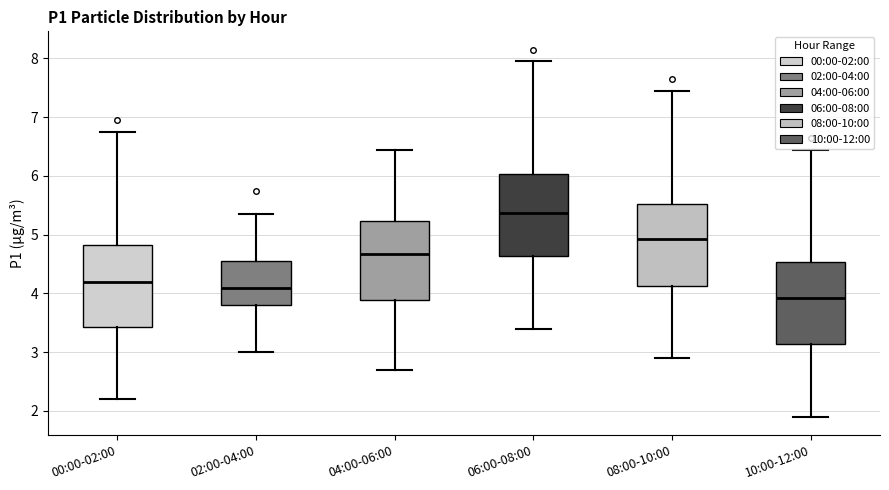

Reading left to right, transcribe this box plot: for each box, give where its median line is, the range the box spans, and where its two whiskers end, as read against the y-axis. The values are not printed on the chart, so give them approximately, as read against the axis.

00:00-02:00: median 4.2, box 3.4 to 4.8, whiskers 2.2 to 6.8
02:00-04:00: median 4.1, box 3.8 to 4.6, whiskers 3.0 to 5.4
04:00-06:00: median 4.7, box 3.9 to 5.2, whiskers 2.7 to 6.5
06:00-08:00: median 5.4, box 4.6 to 6.0, whiskers 3.4 to 8.0
08:00-10:00: median 4.9, box 4.1 to 5.5, whiskers 2.9 to 7.5
10:00-12:00: median 3.9, box 3.1 to 4.5, whiskers 1.9 to 6.5